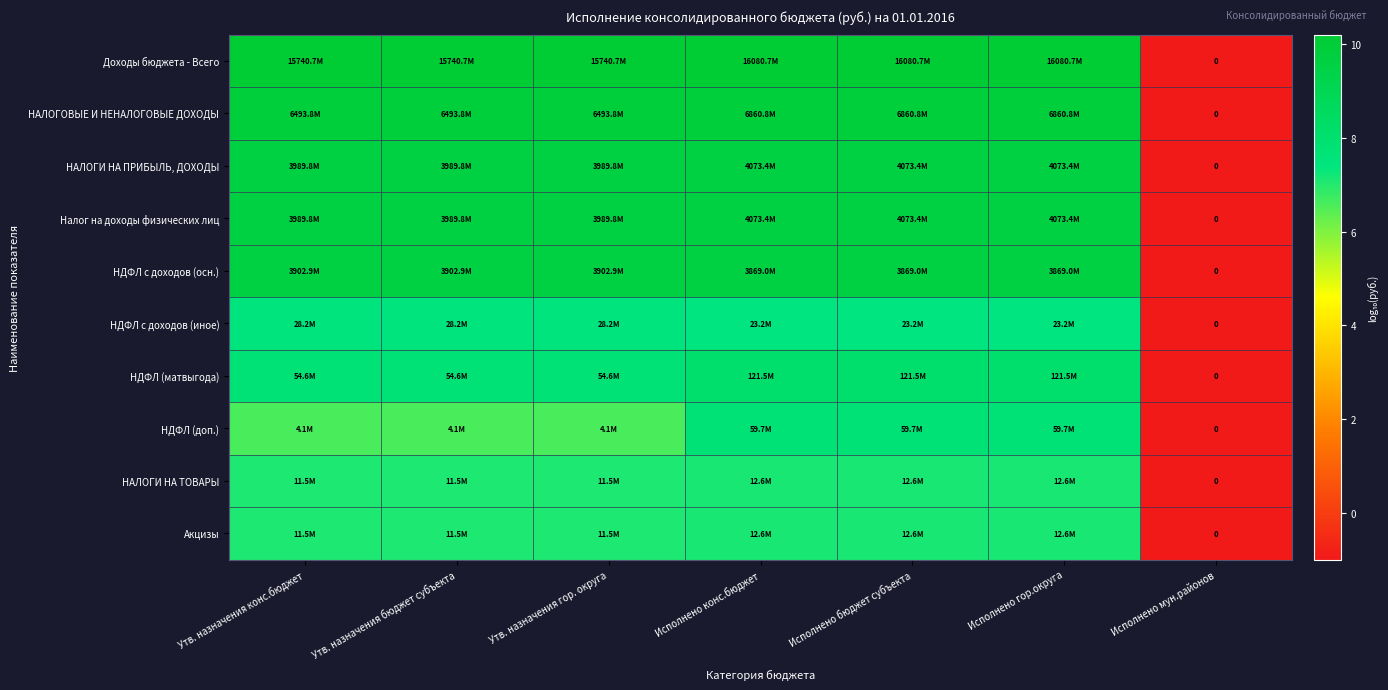

How many values in НАЛОГИ НА ТОВАРЫ are above zero?

6